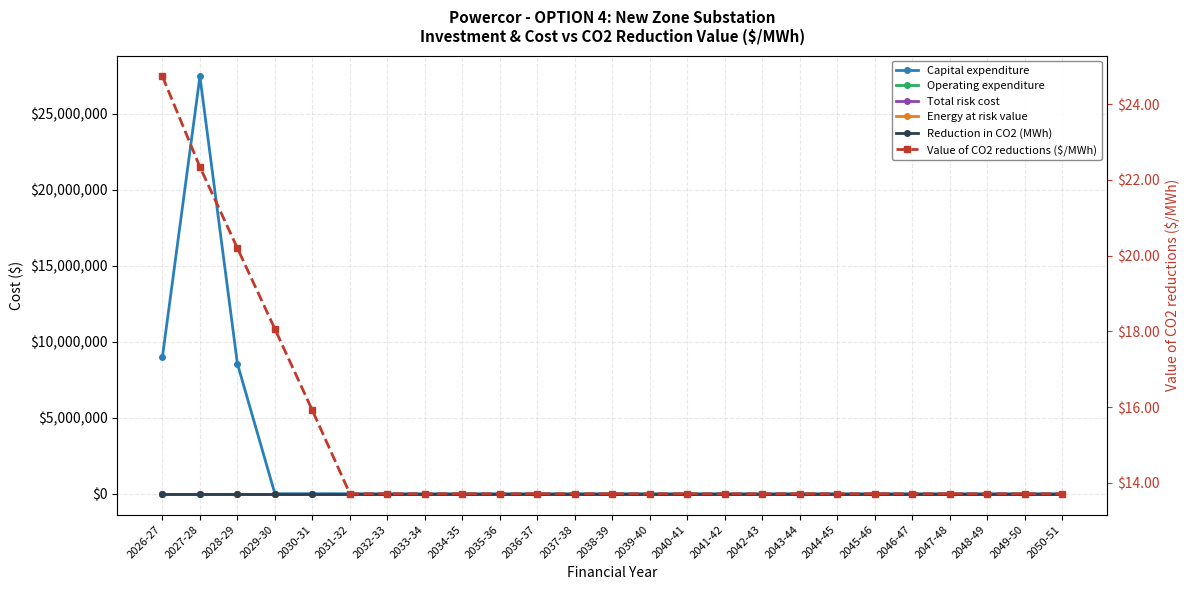

At which category does the chart reach its minimum across all series?

2029-30